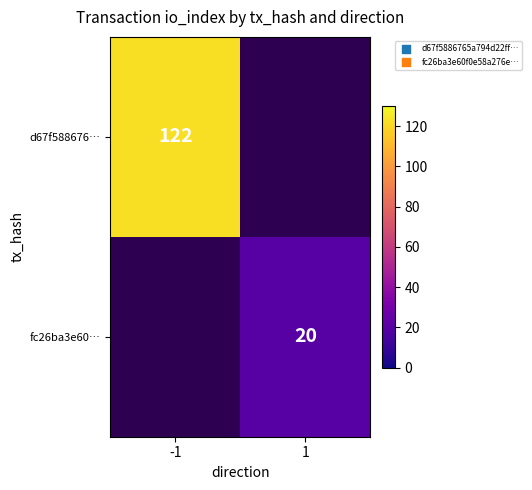

At how many categories does at least one series exceed 42?

1